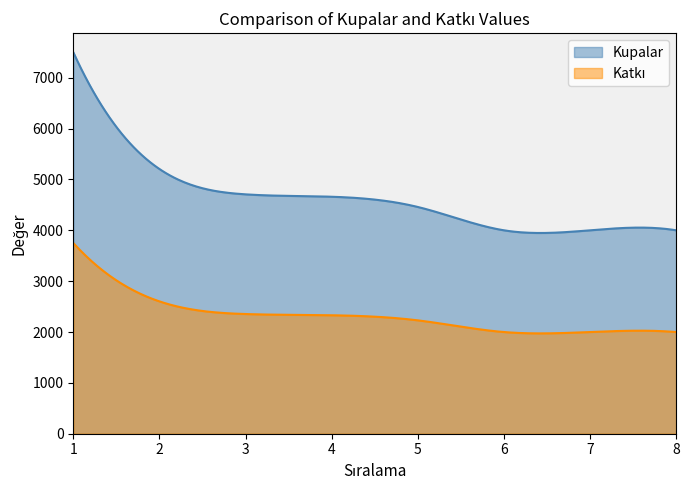

What is the difference between the Kupalar values at 7 and 2?

1206